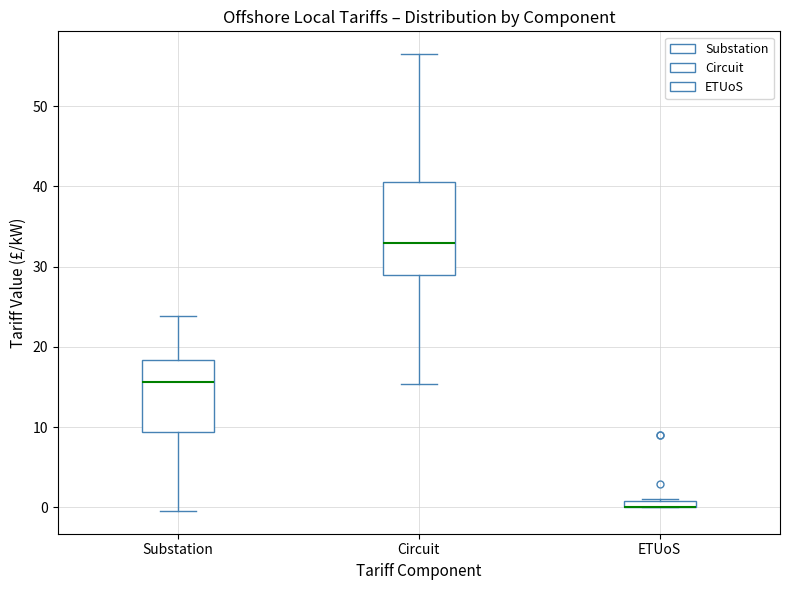

Where does the upper whisker of the box for Circuit end on the y-axis? The values are not printed on the chart, so give them approximately, as read against the axis.

56